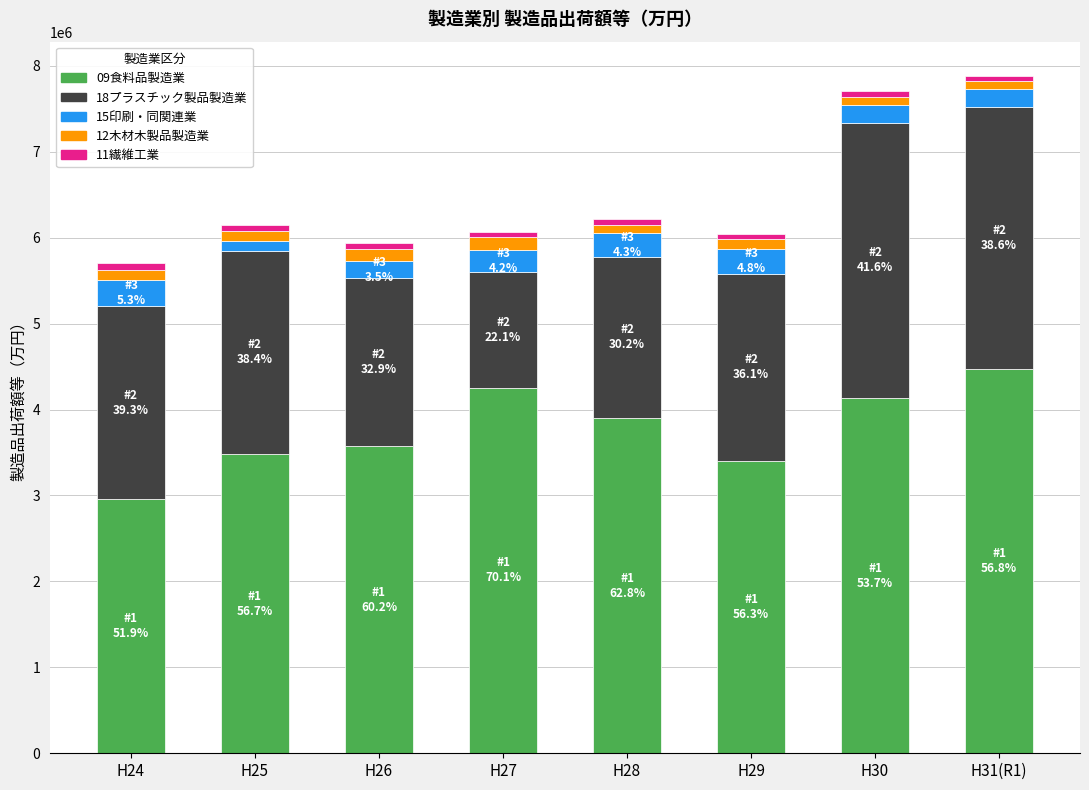

Which category has the lowest value in the 09食料品製造業 series?

H24